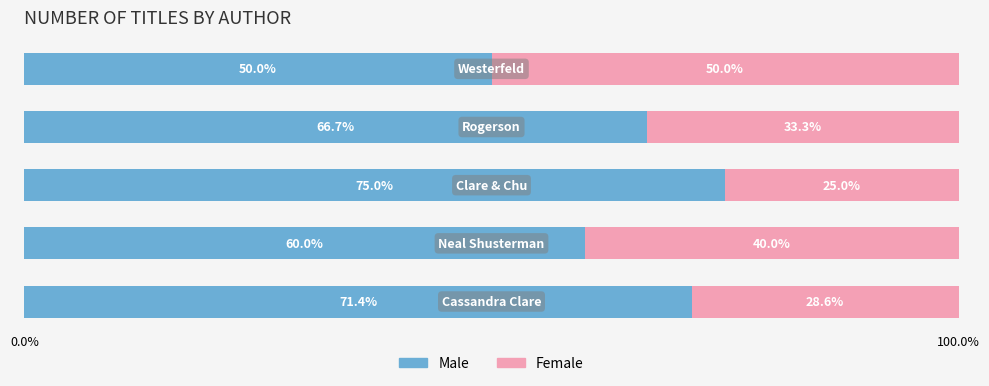

What is the sum of all Male values?

323.1